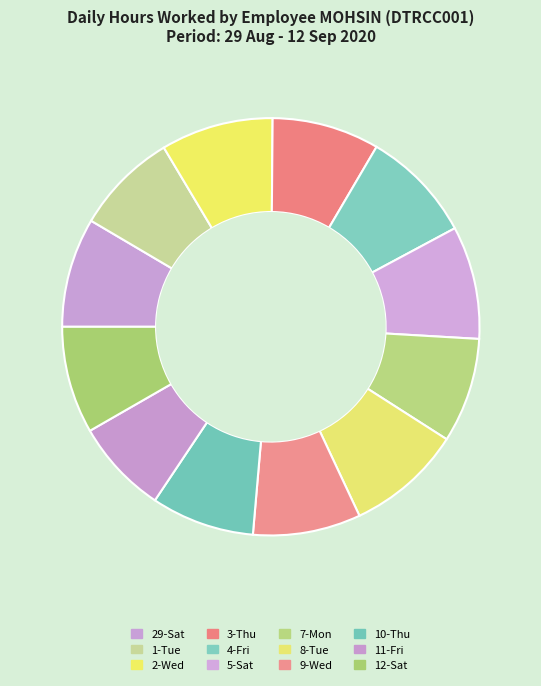

To the nearest percent, what portion does 3-Thu represent?

8%